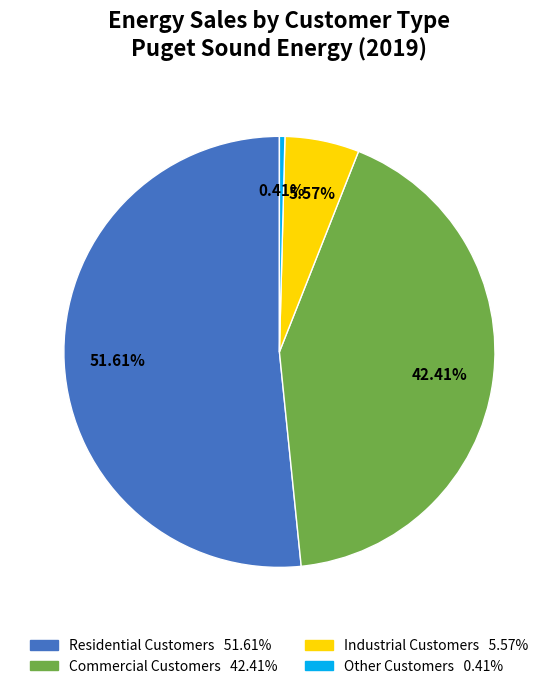

How many slices are in this pie chart?

4